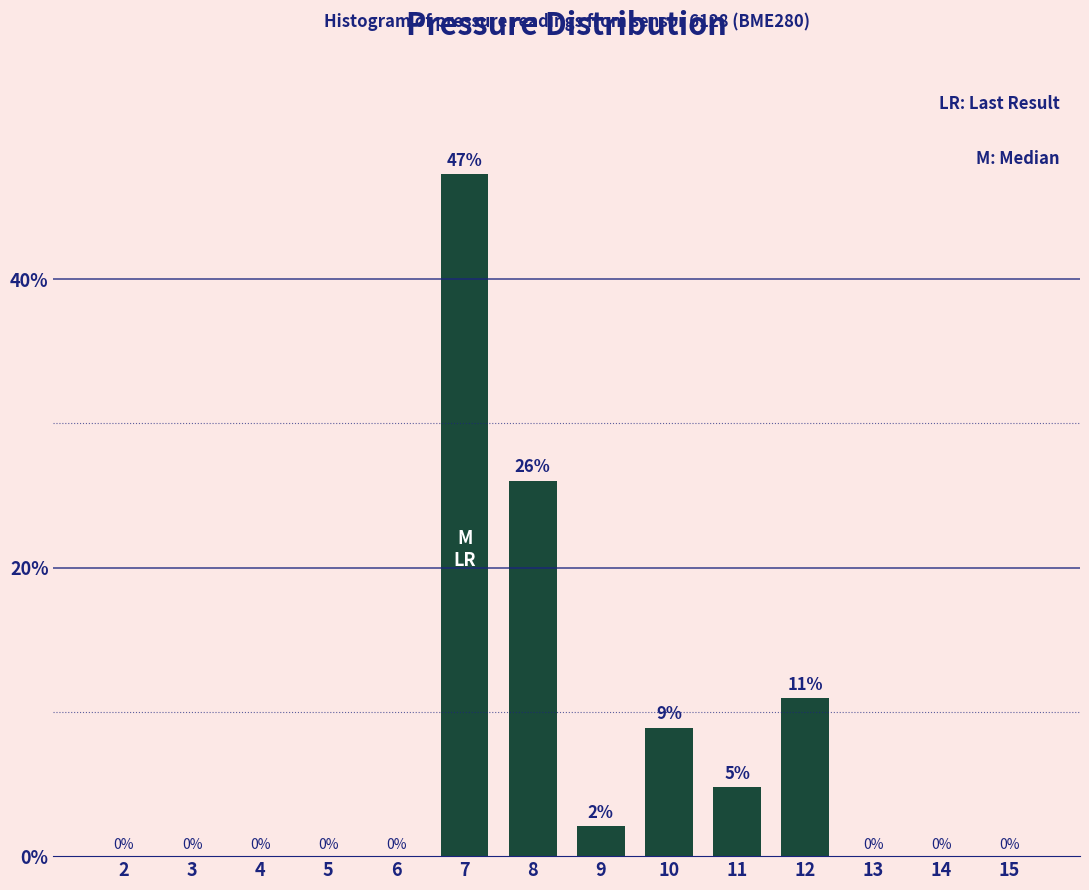

What is the approximate value at 8?

26.0